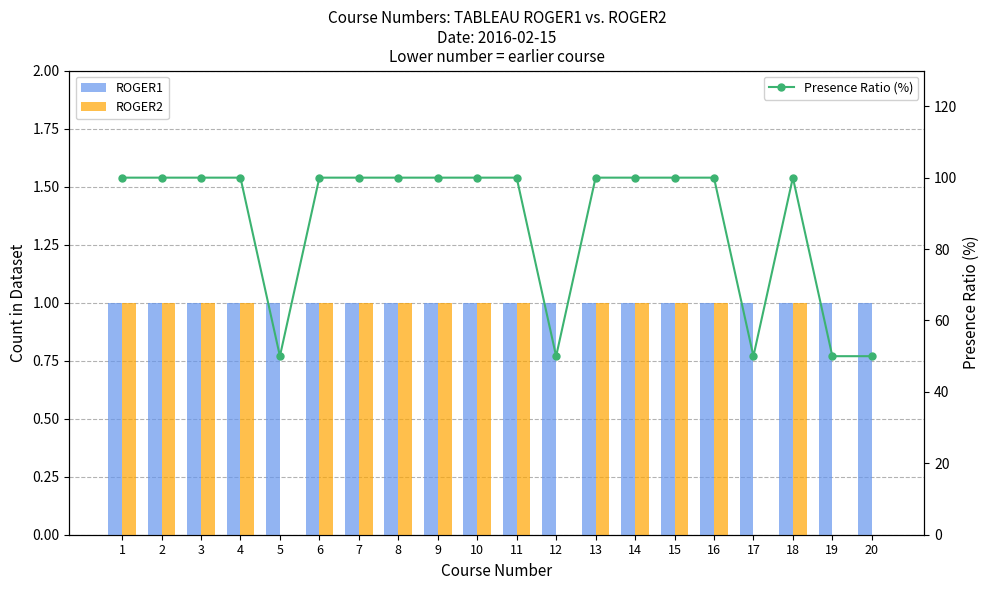

What is the spread (max minus min) of values at 10?

99